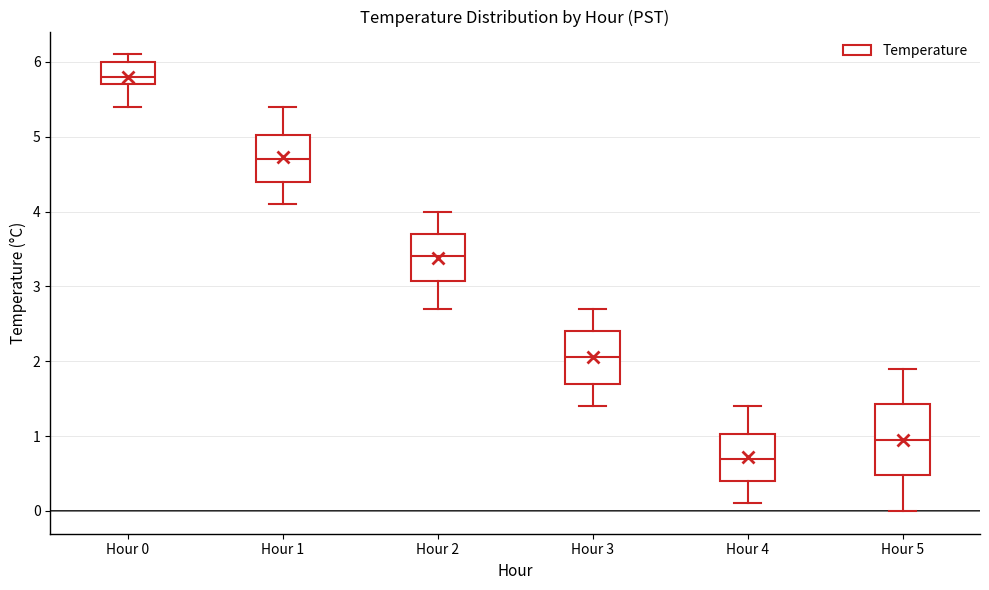

Where is the lower edge of the box for Hour 0 on the y-axis? The values are not printed on the chart, so give them approximately, as read against the axis.

5.7